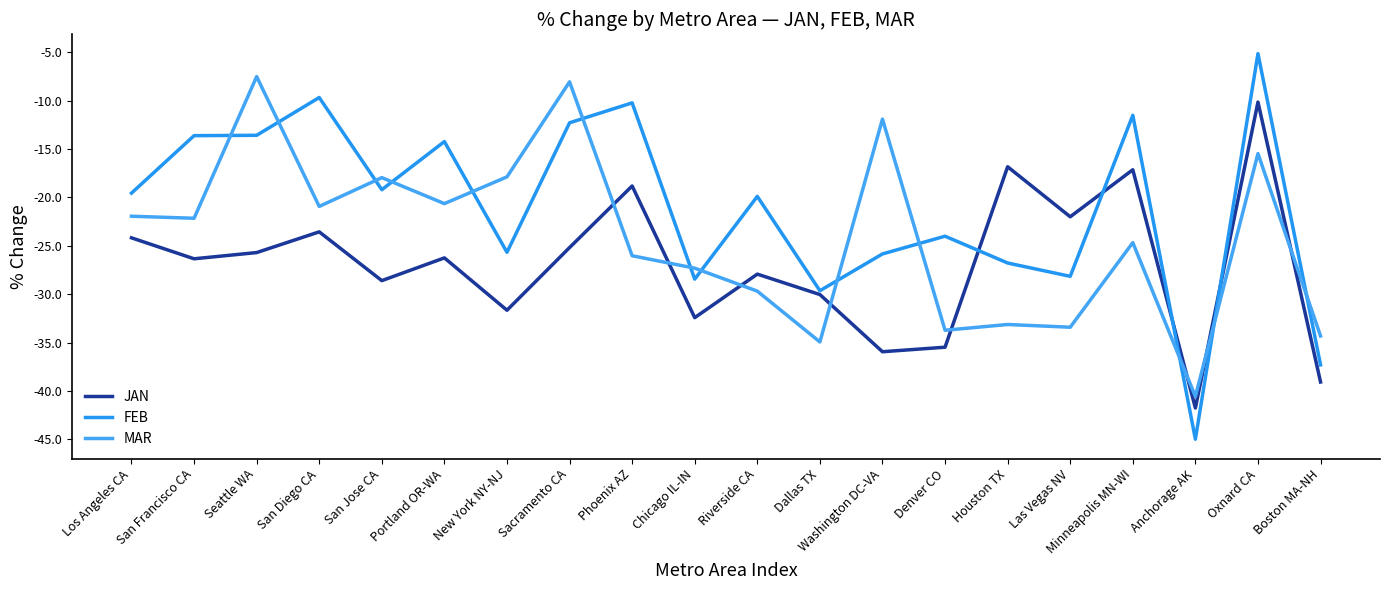

What is the sum of all MAR values?

-482.1